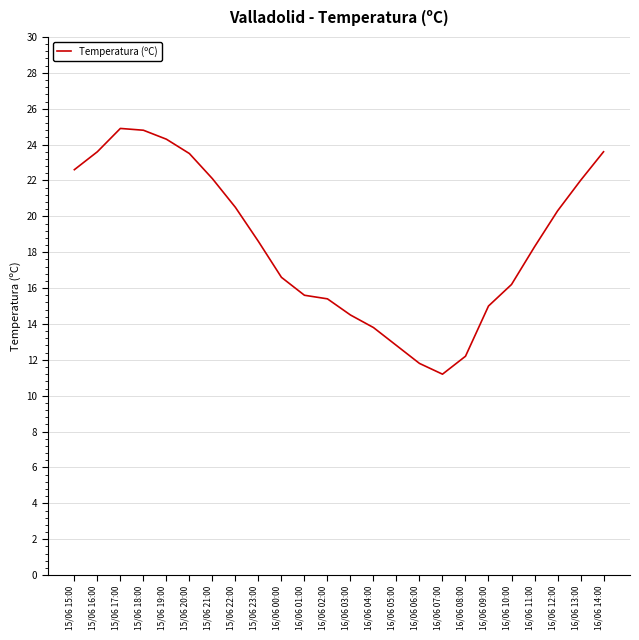

What position from the right is 16/06 03:00?

12